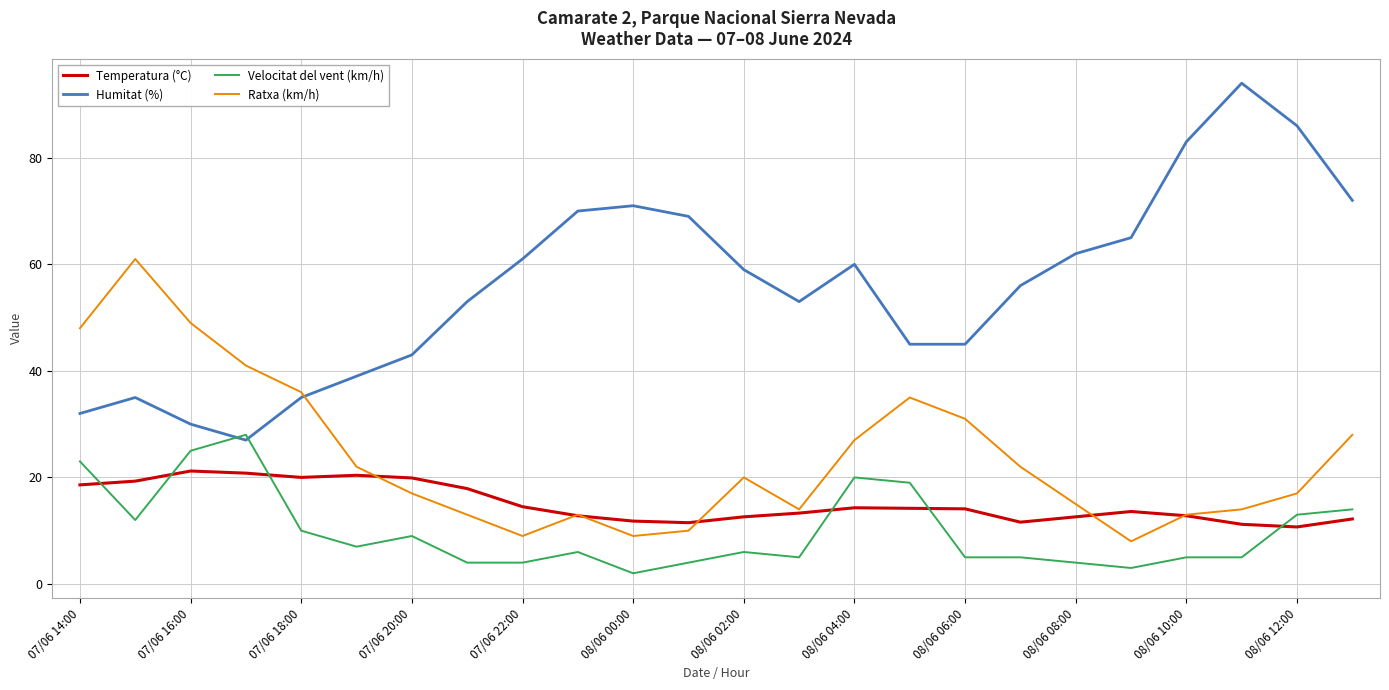

Which series has the widest spread of values?

Humitat (%)